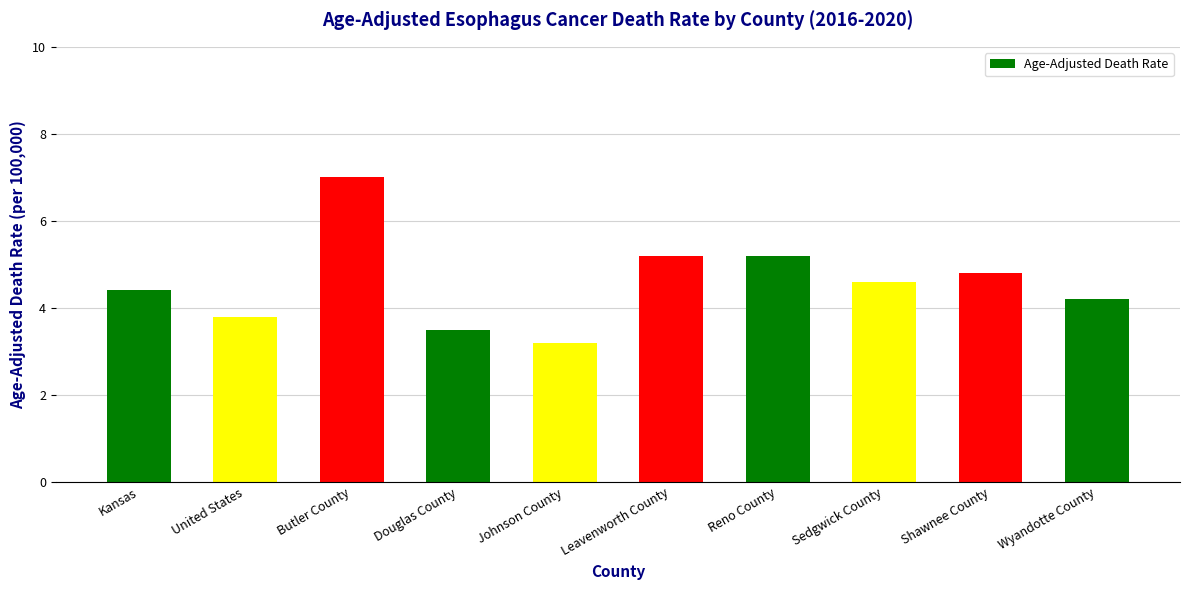

Reading left to right, what are all the values shown in this chart?

4.4	3.8	7.0	3.5	3.2	5.2	5.2	4.6	4.8	4.2